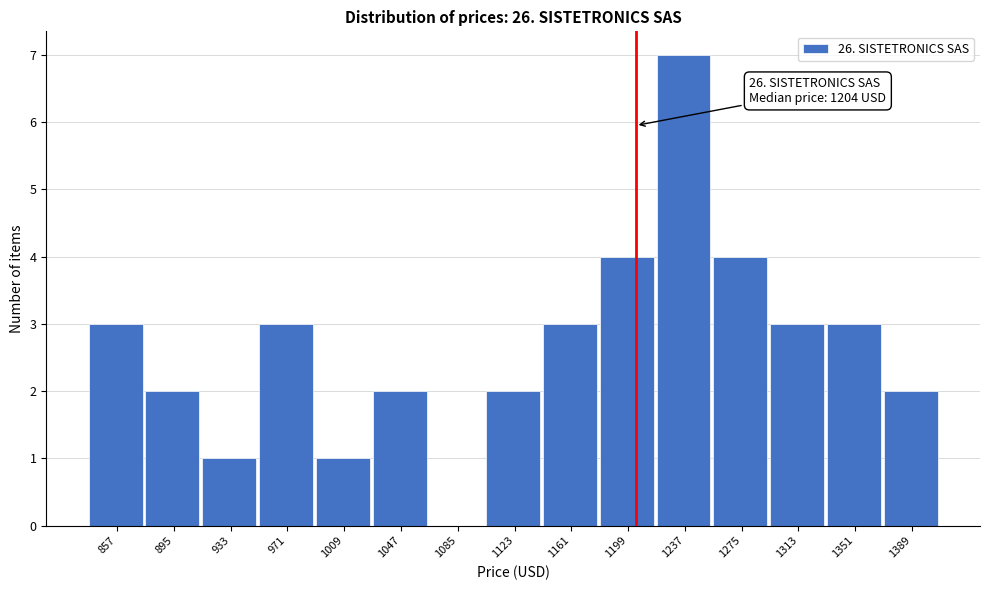

Which range on the x-axis has the tallest bar?

1220 to 1255